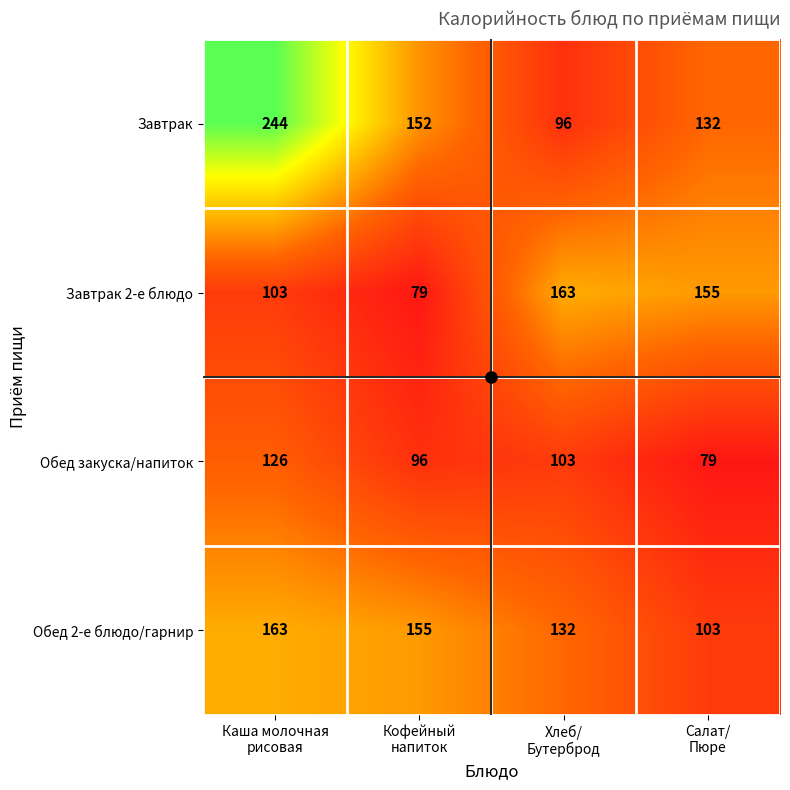

At how many categories does at least one series exceed 170?

1